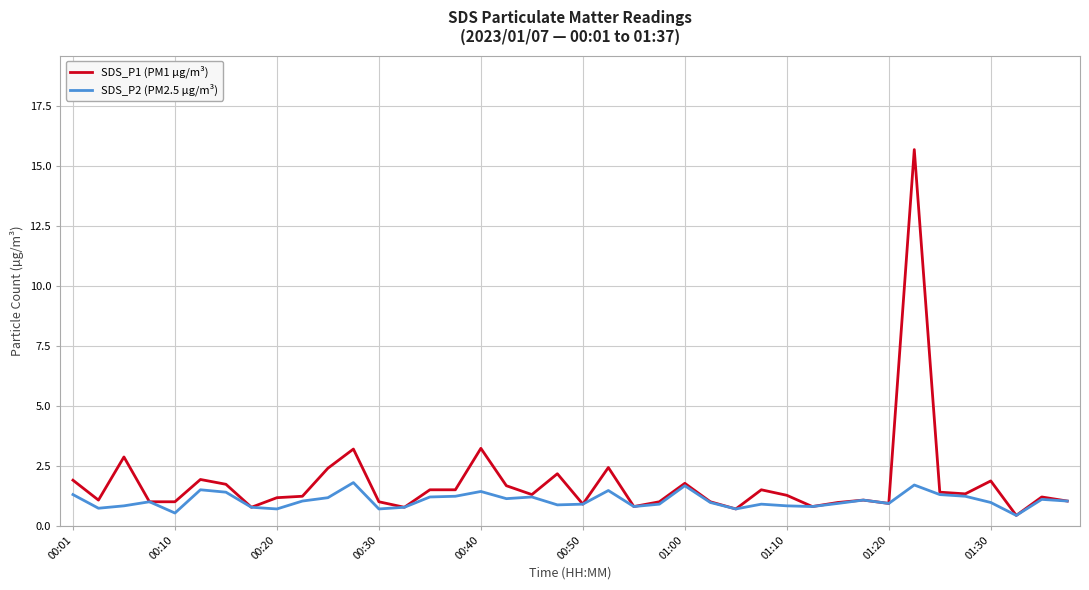

List the series in order of their peak value, lowest first.

SDS_P2 (PM2.5 µg/m³), SDS_P1 (PM1 µg/m³)